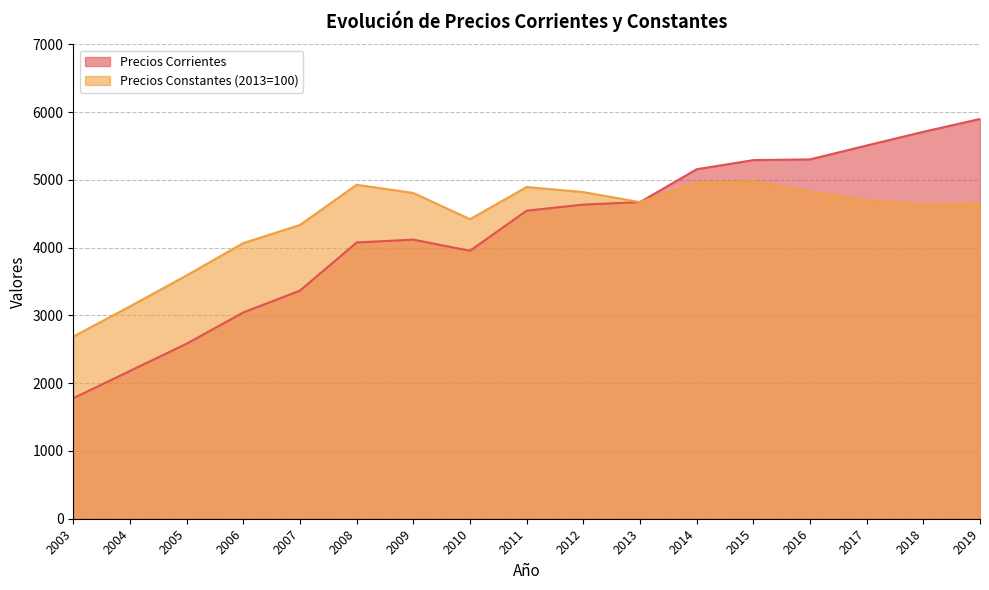

How many data points in Precios Constantes (2013=100) are less than 4671?

8